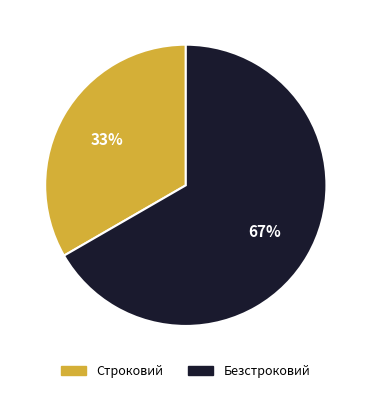

Which has a higher value, Строковий or Безстроковий?

Безстроковий